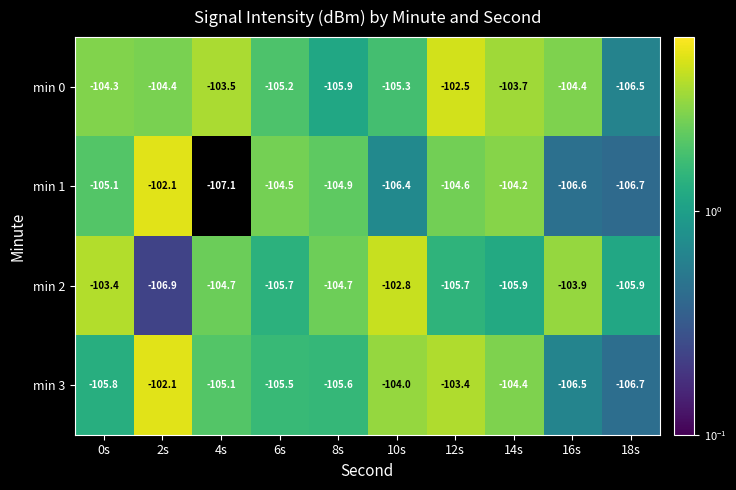

At which label is min 3 closest to -104?

10s